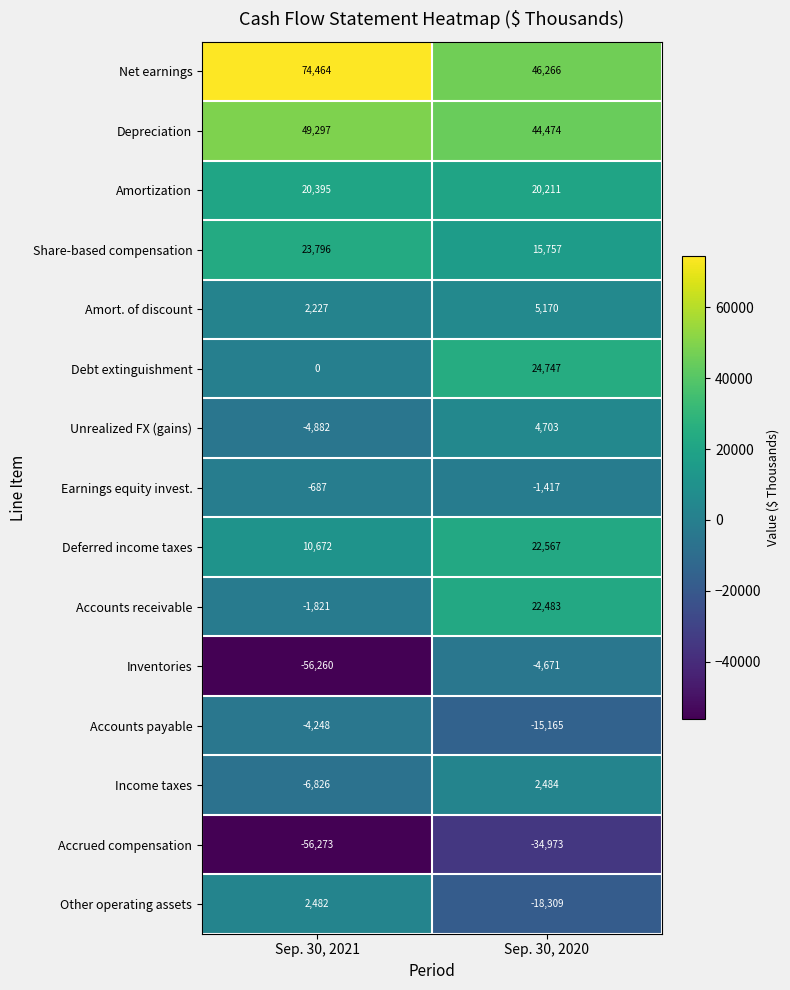

How many data points does each series have?

2